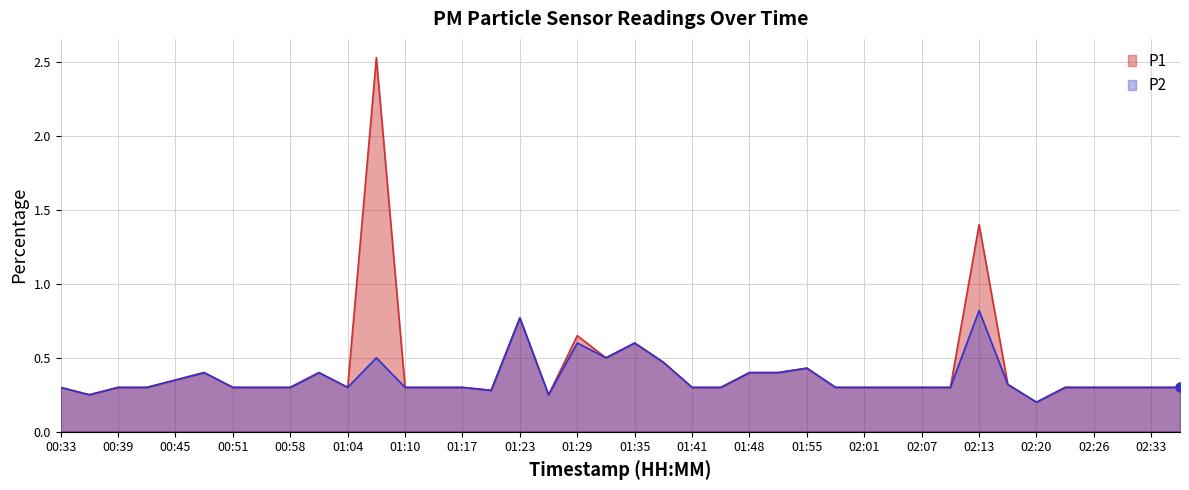

What are all the series names shown in the legend?

P1, P2